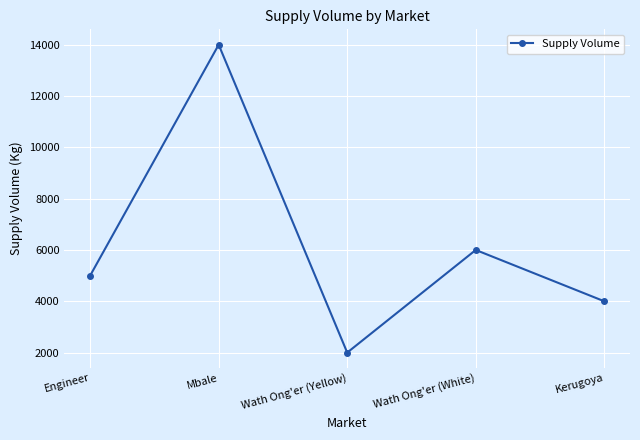

Reading left to right, list all the values displayed in this chart.

5000	14000	2000	6000	4000